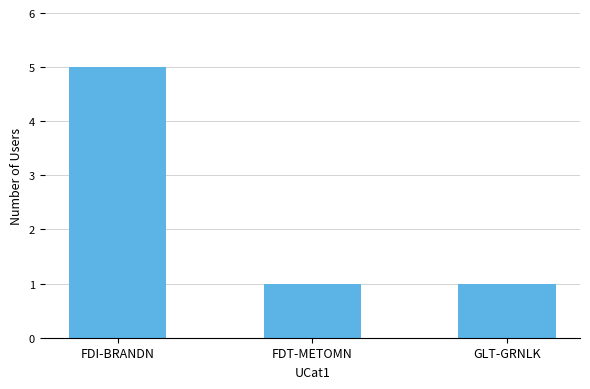

What is the average value?

2